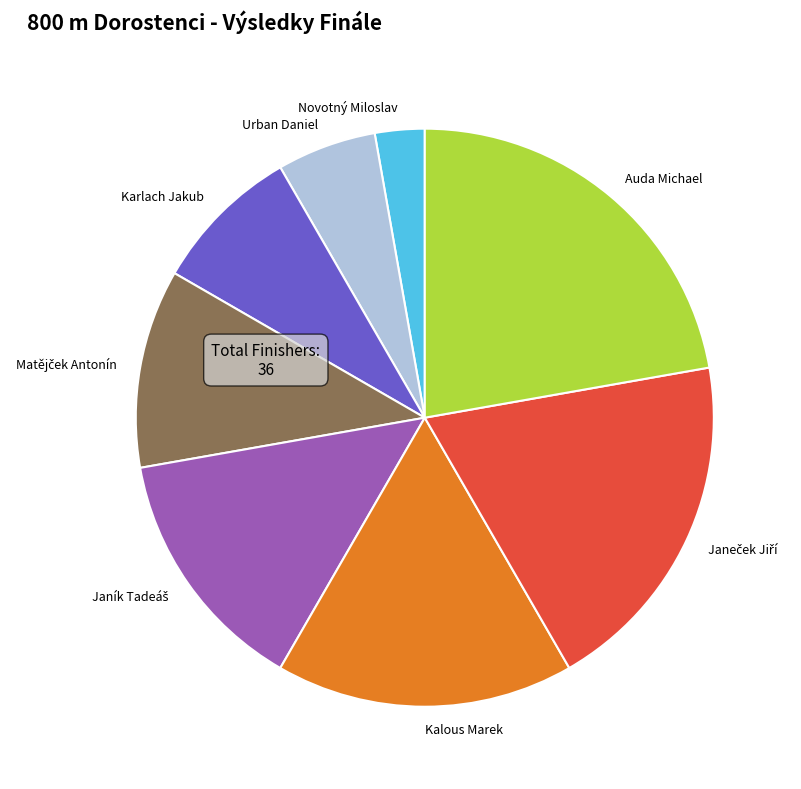

Count the number of slices in the pie.

8